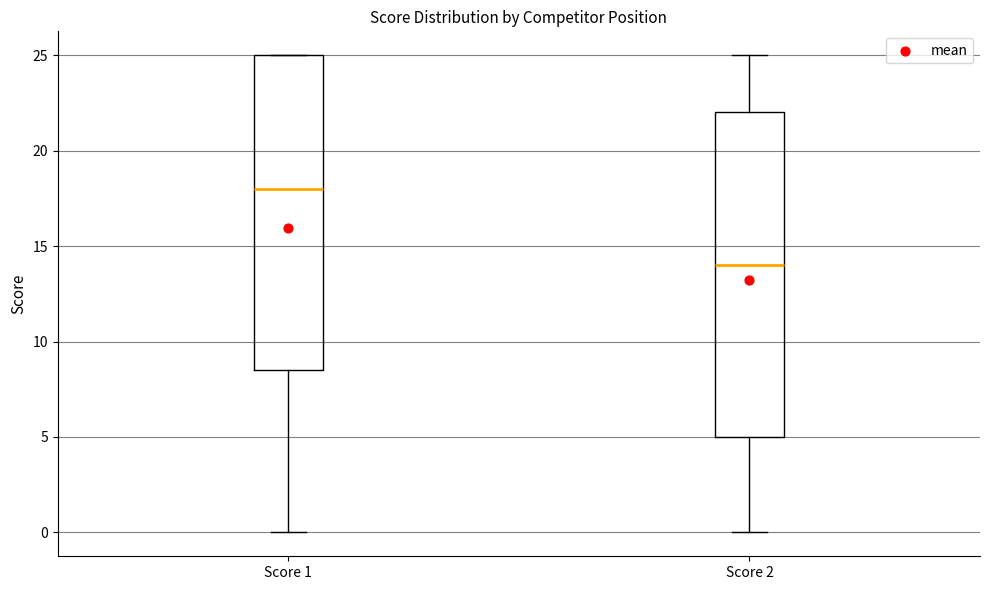

Reading left to right, transcribe this box plot: for each box, give where its median line is, the range the box spans, and where its two whiskers end, as read against the y-axis. The values are not printed on the chart, so give them approximately, as read against the axis.

Score 1: median 18.0, box 8.5 to 25.0, whiskers 0.0 to 25.0
Score 2: median 14.0, box 5.0 to 22.0, whiskers 0.0 to 25.0